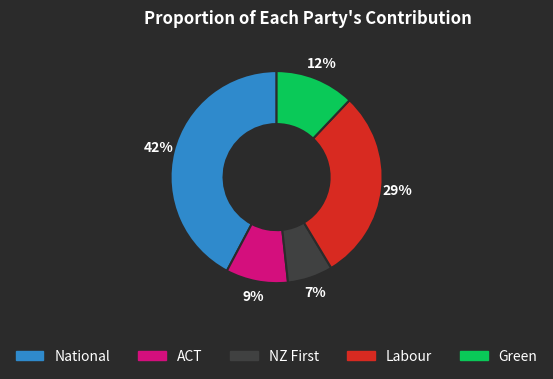

Which has a higher value, Labour or National?

National